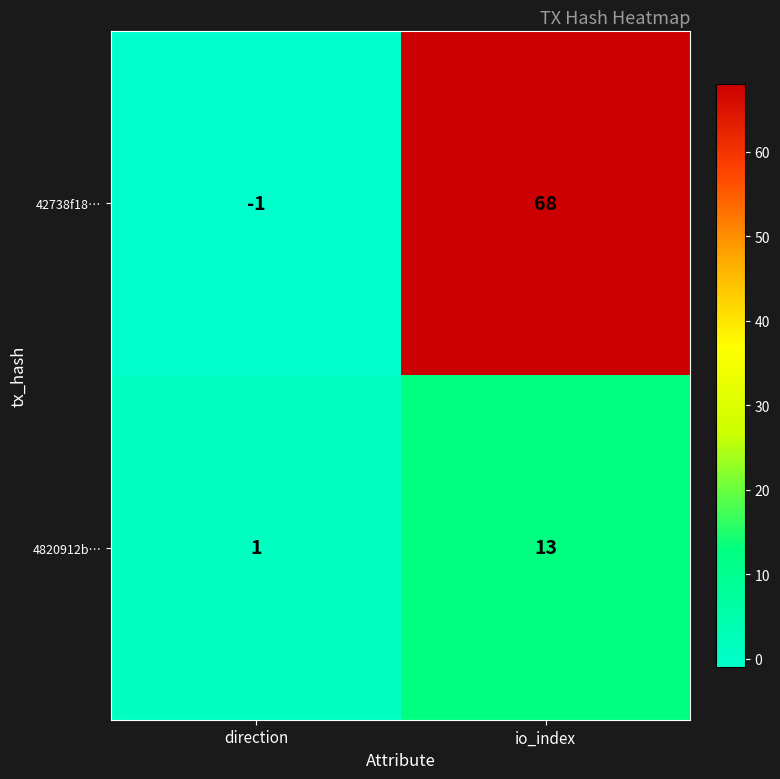

Where is 42738f18… nearest to the value 33?

direction